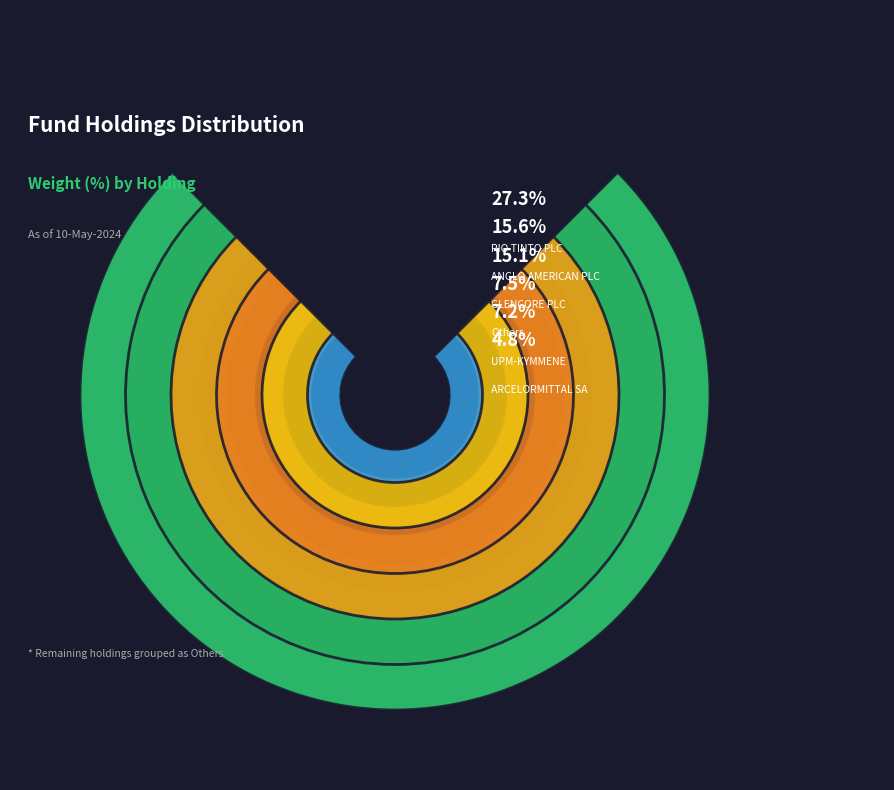

To the nearest percent, what portion does KGHM POLSKA MIEDZ SA represent?

2%